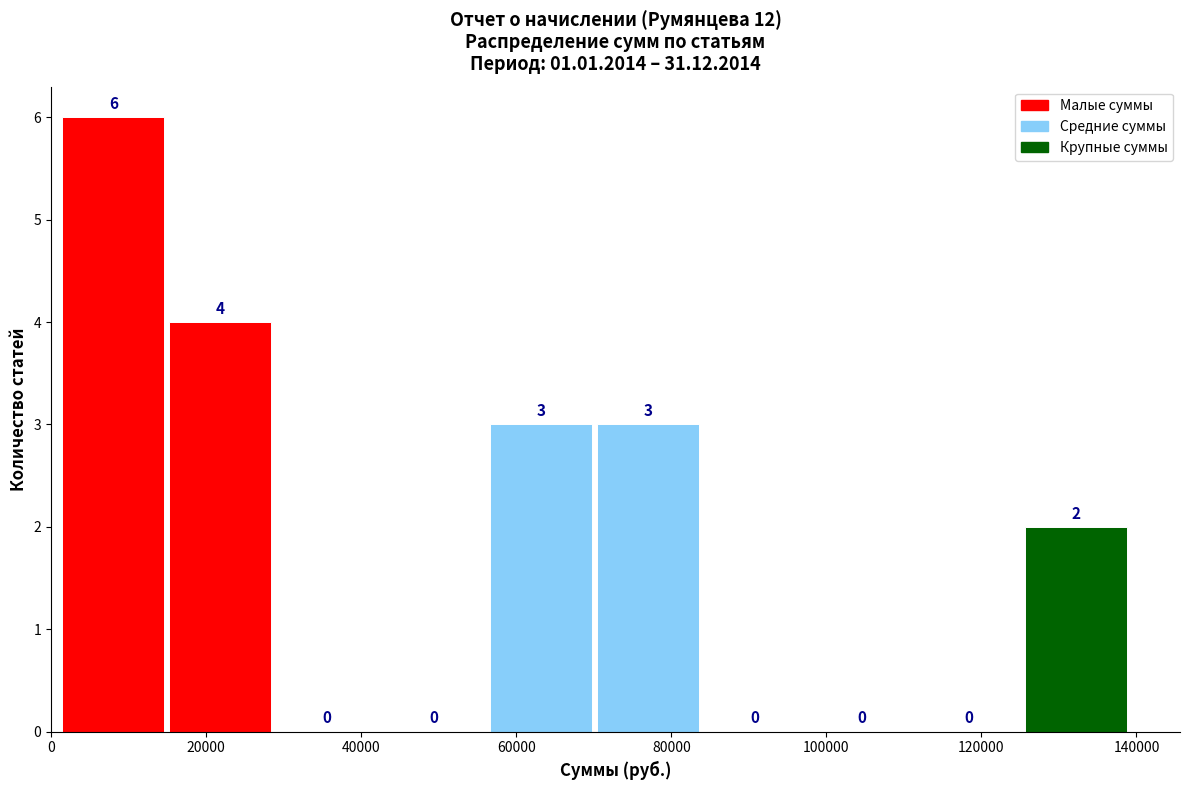

What is the height of the bar covering 16000 to 30000 on the x-axis? The bar edges are not printed on the chart, so give them approximately, as read against the axis.

4